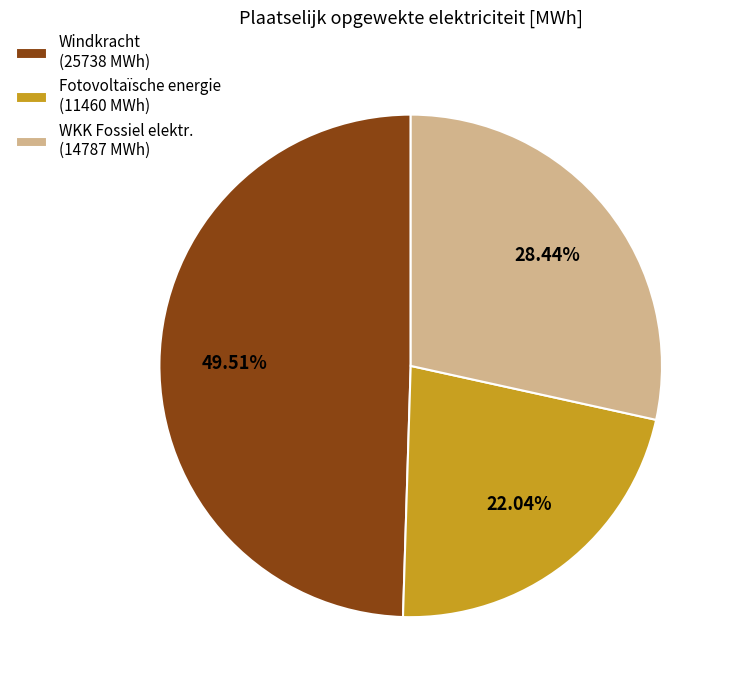

Between WKK Fossiel elektr. (14787 MWh) and Windkracht (25738 MWh), which is larger?

Windkracht (25738 MWh)